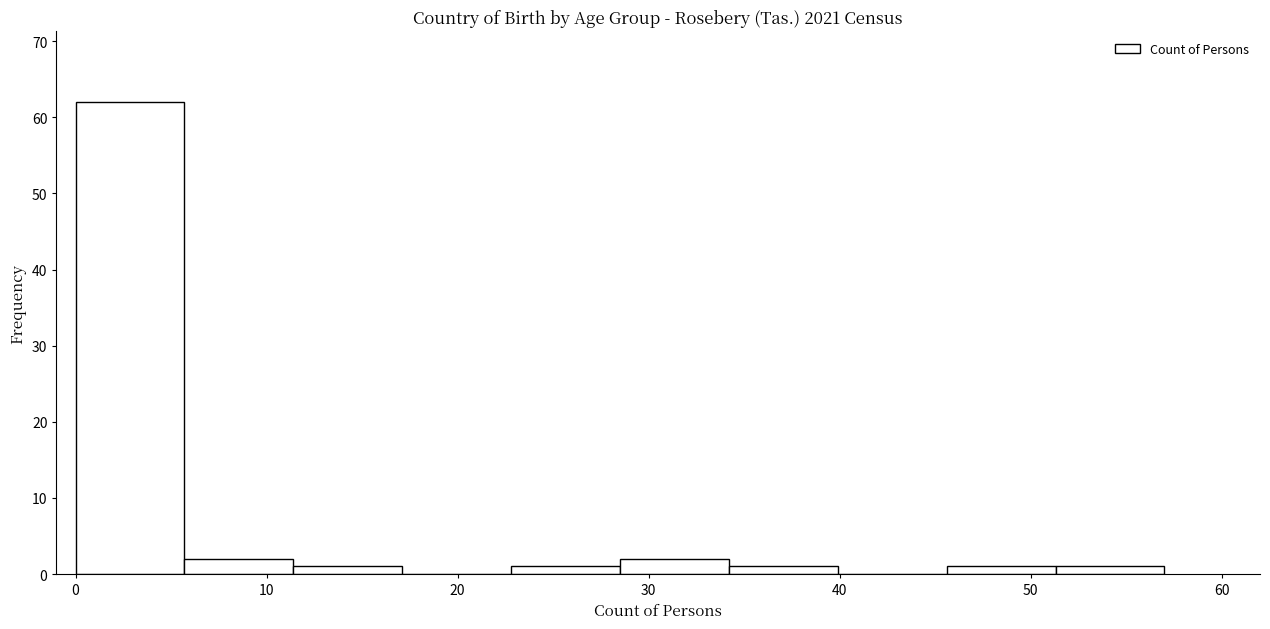

Over which range of the x-axis is the bar tallest?

0.0 to 5.7